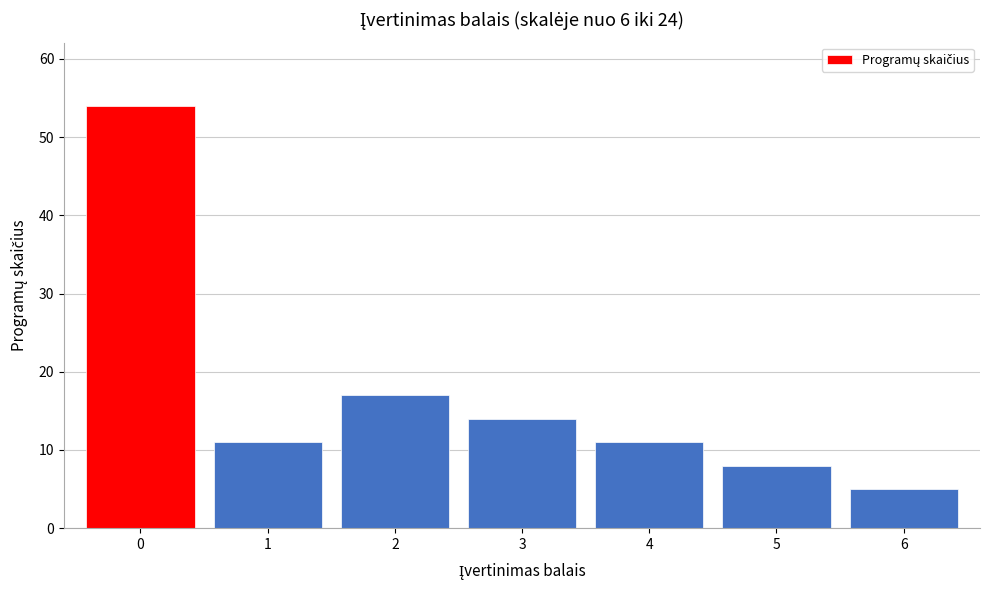

Reading right to left, extract all data points from this chart.

5	8	11	14	17	11	54